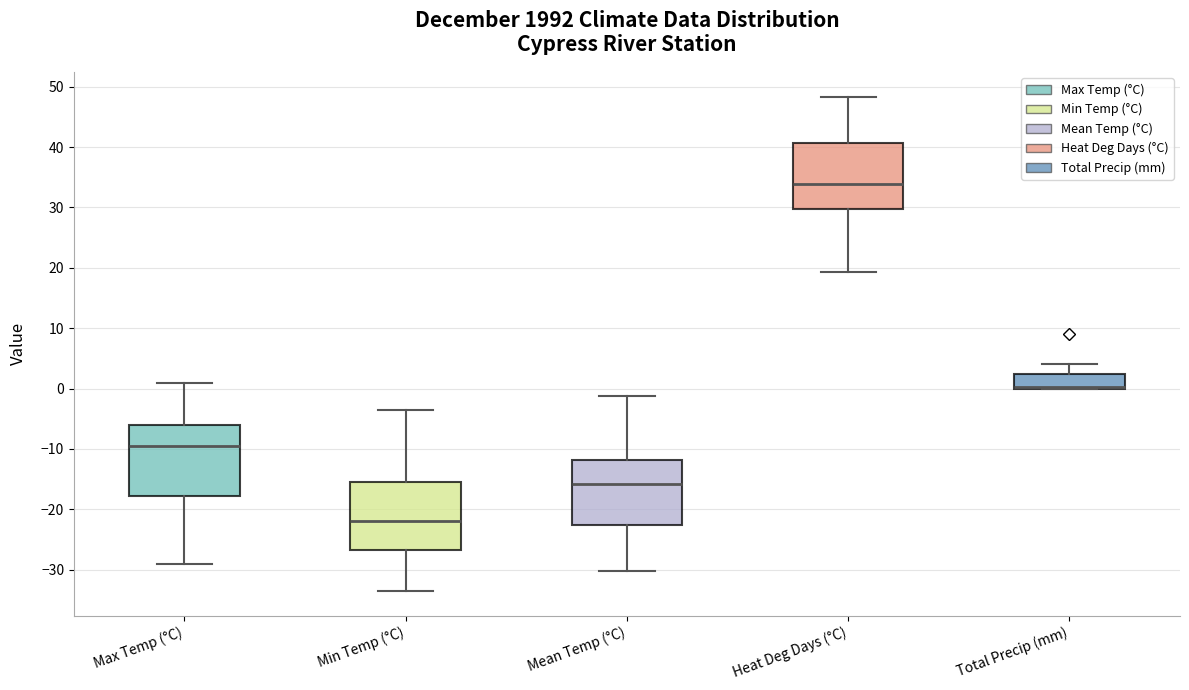

Where does the upper whisker of the box for Mean Temp (°C) end on the y-axis? The values are not printed on the chart, so give them approximately, as read against the axis.

-1